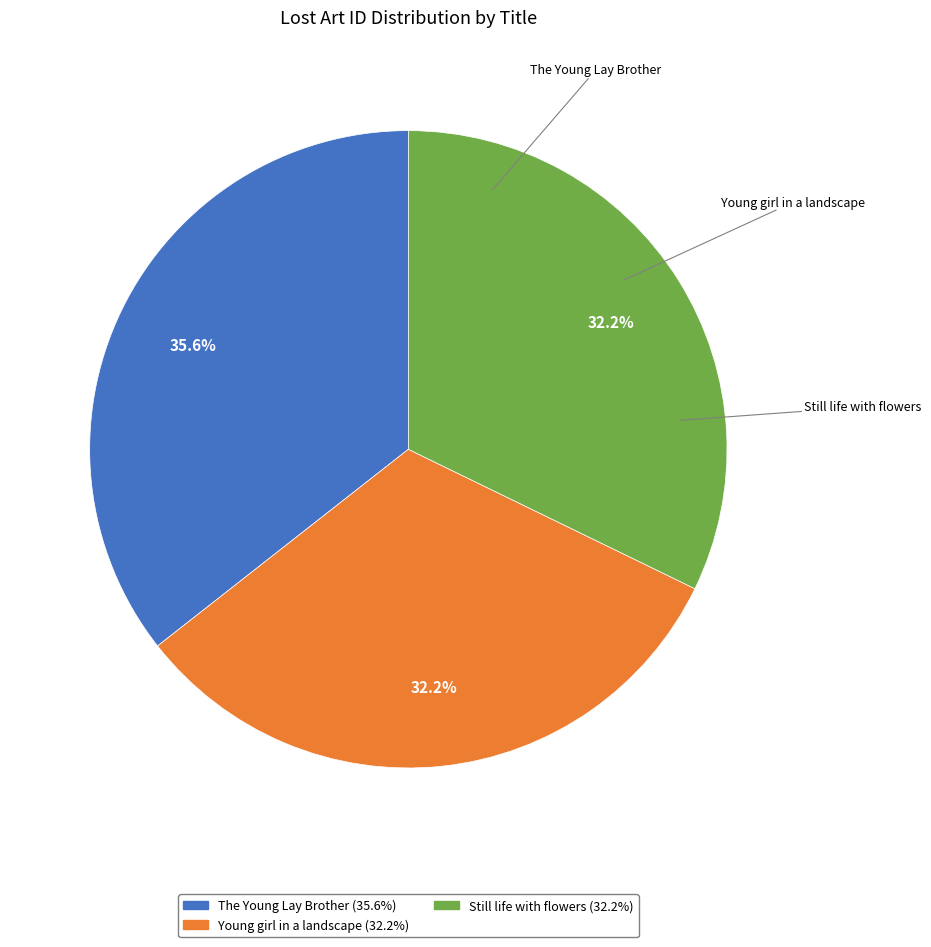

What is the largest slice in the pie chart?

The Young Lay Brother